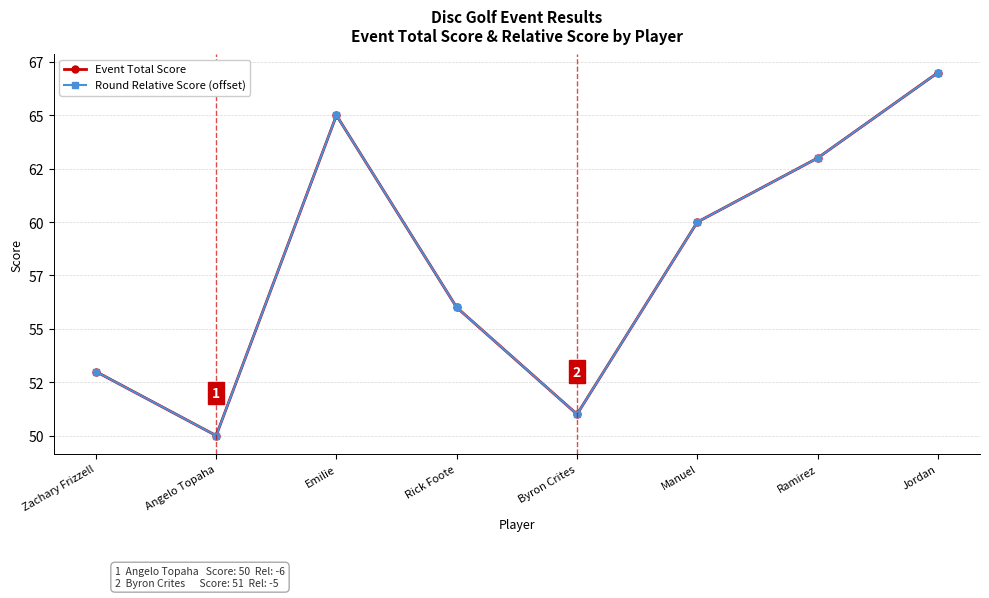

At which category does Event Total Score reach its first local valley?

Angelo Topaha